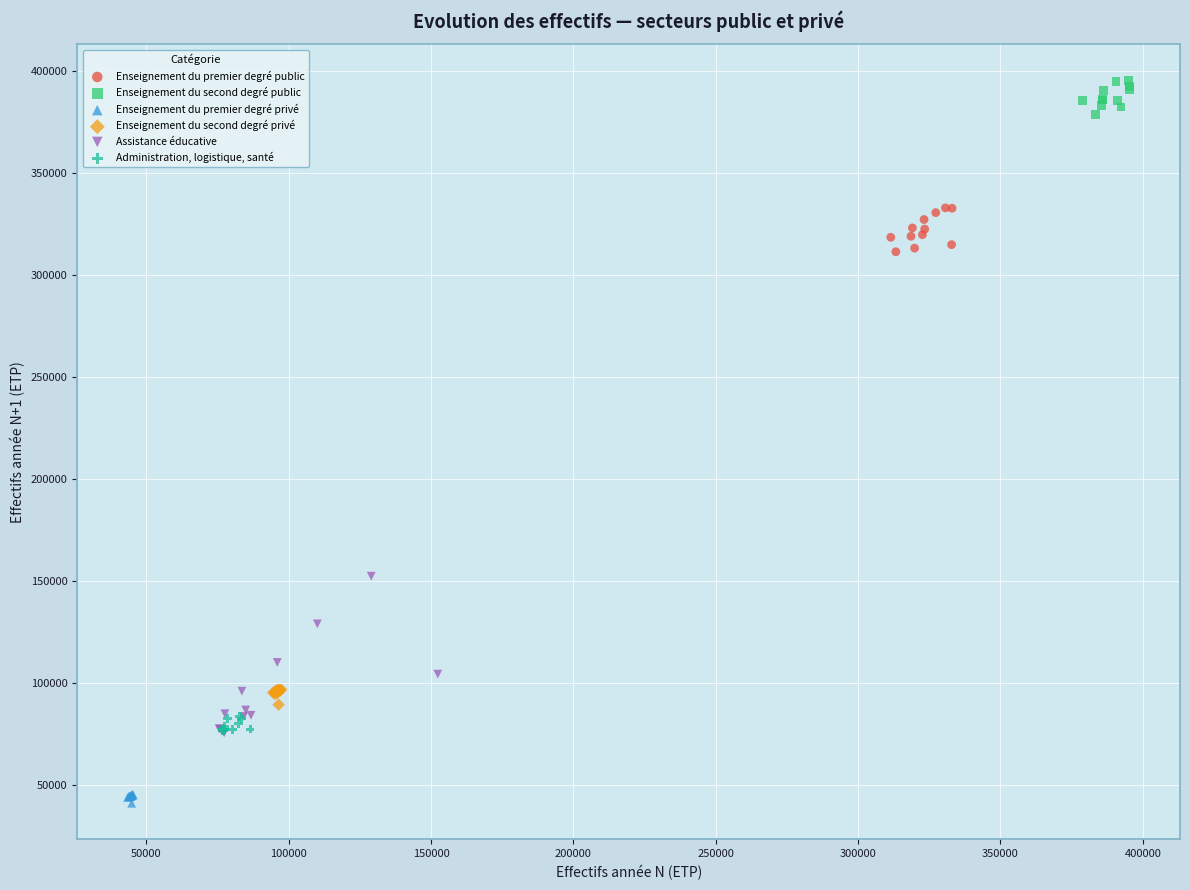

Which series contains the lowest Y value?

Enseignement du premier degré privé